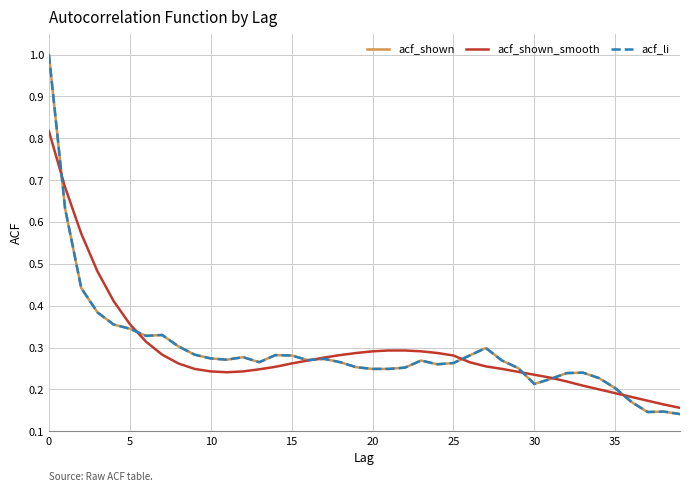

At which category does acf_shown_smooth reach its first local valley?

11